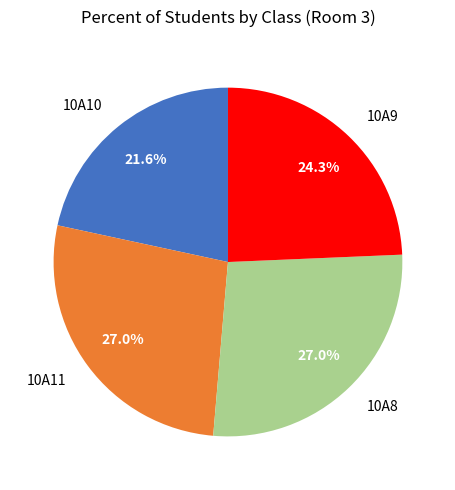

How many slices are in this pie chart?

4